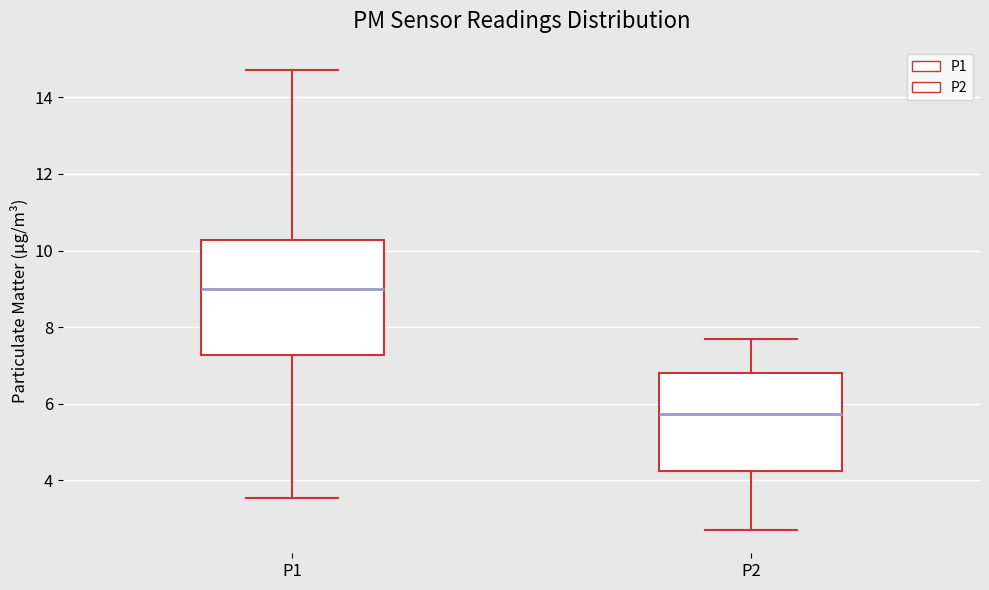

Where does the upper whisker of the box for P1 end on the y-axis? The values are not printed on the chart, so give them approximately, as read against the axis.

14.8